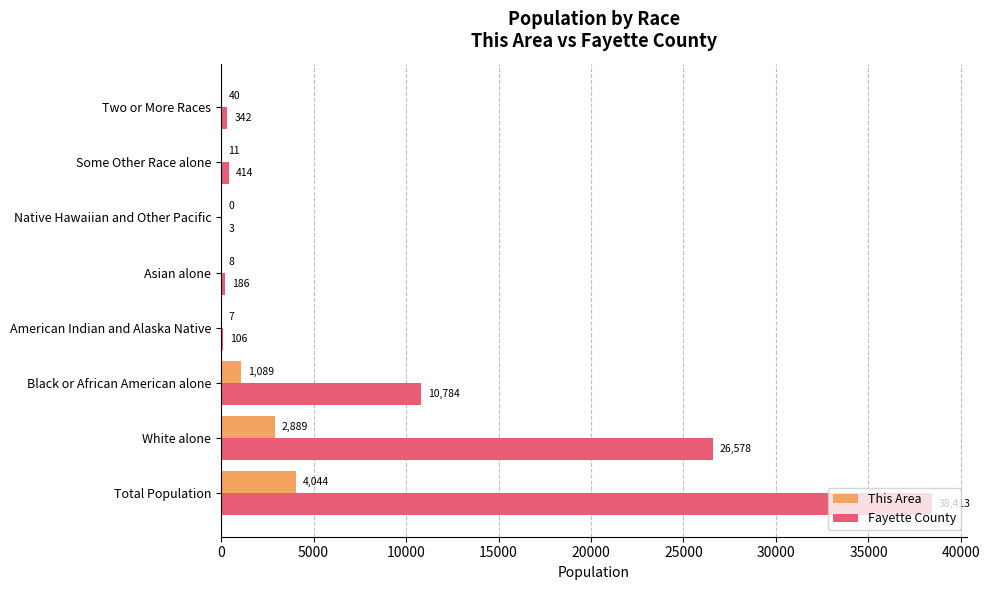

Is it true that This Area equals 2344 at Total Population?

False